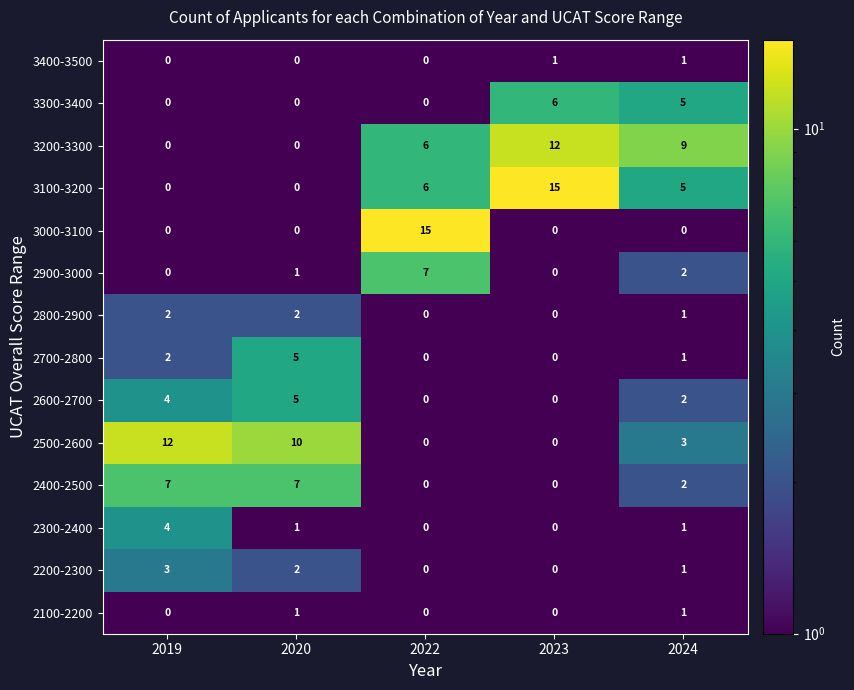

What is the difference between the maximum and minimum values in the 3300-3400 series?

6